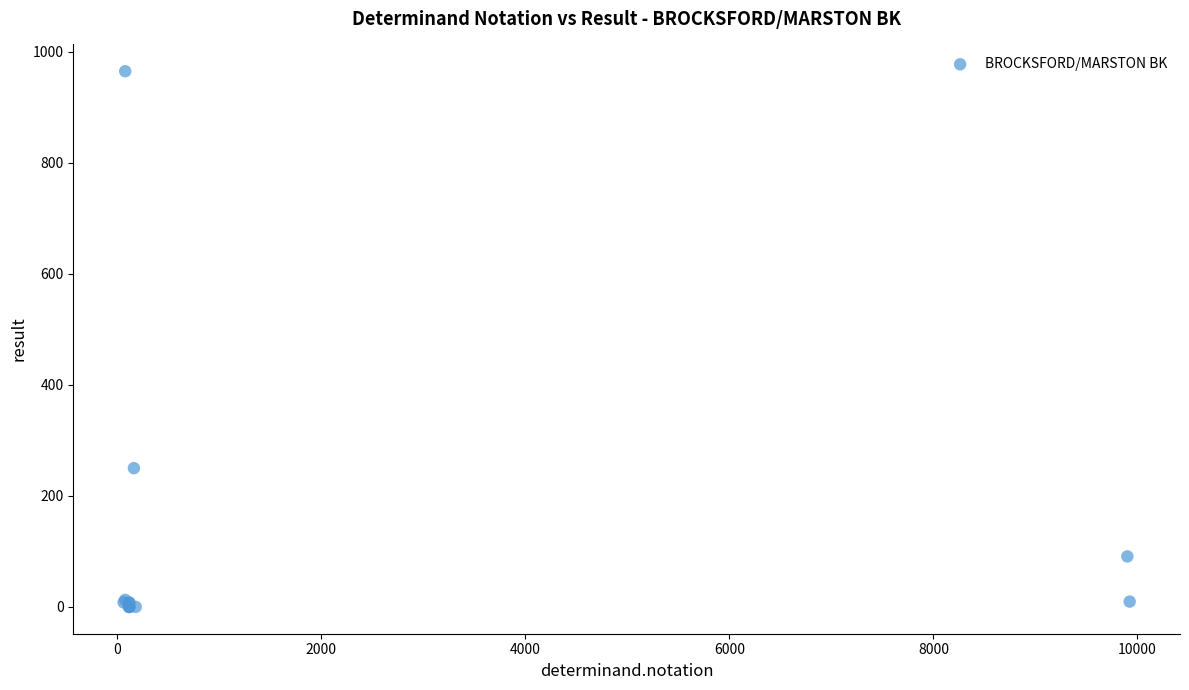

What Y value in the scatter plot is closest to 482?

250.0